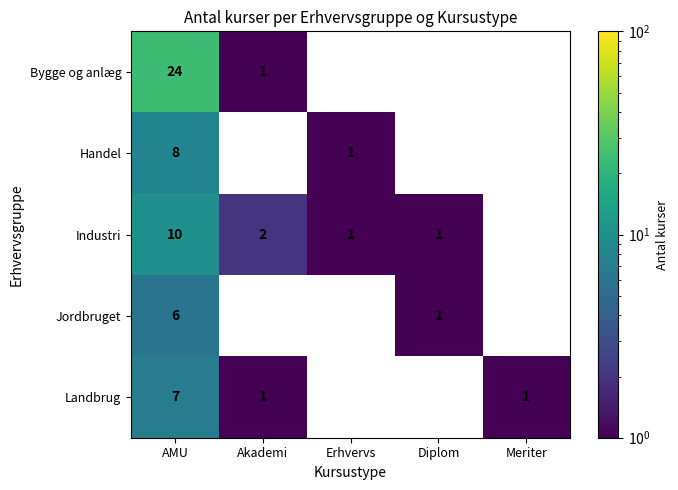

The Landbrug series shows 2 at AMU. True or false?

False